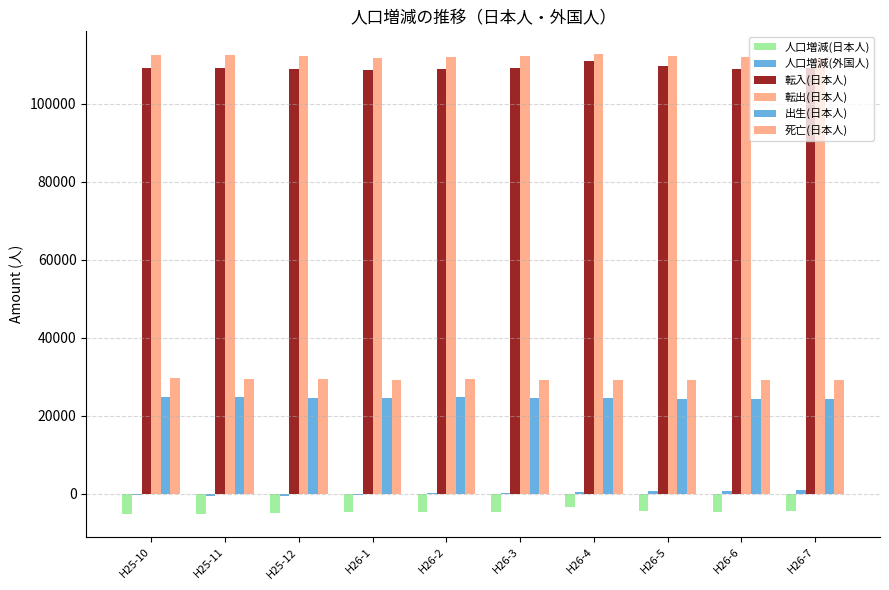

At how many categories does at least one series exceed 54135?

10